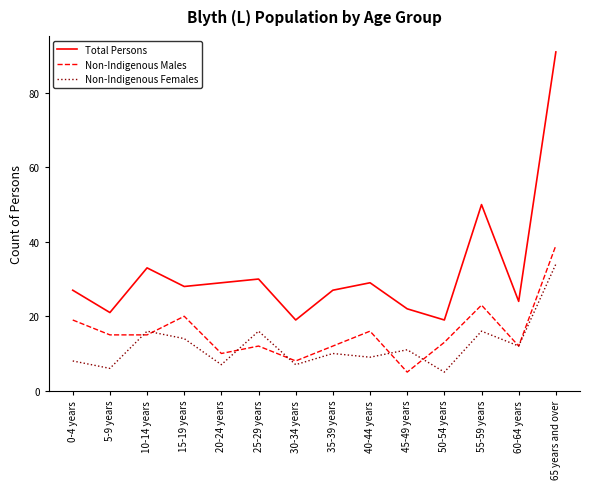

What position from the right is 45-49 years?

5